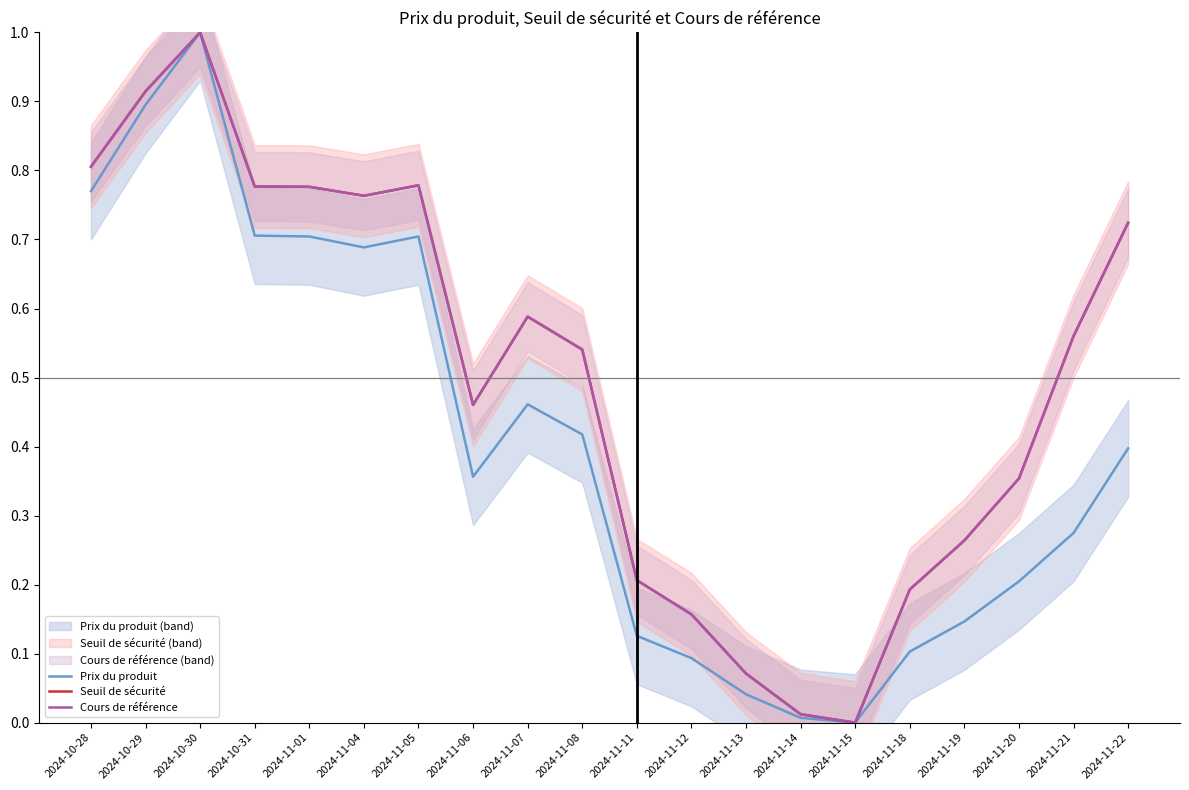

The Cours de référence series shows 0.6 at 2024-11-21. True or false?

True